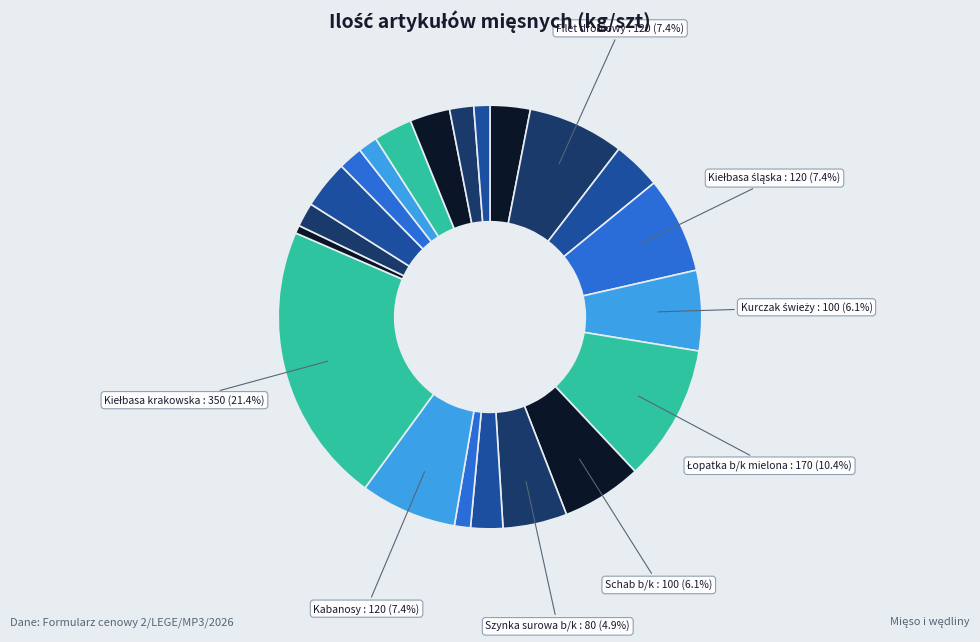

How many slices are in this pie chart?

21